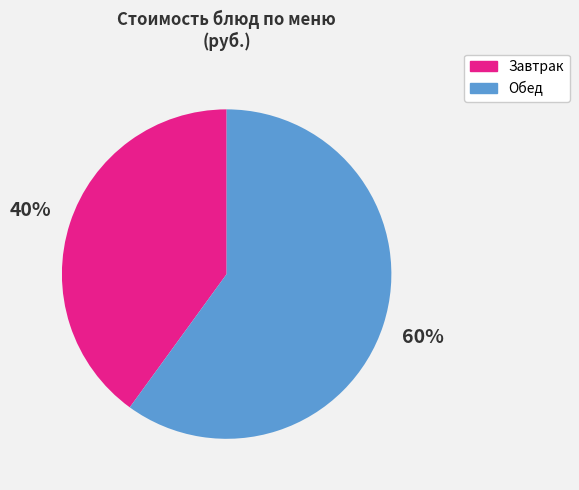

Count the number of slices in the pie.

2